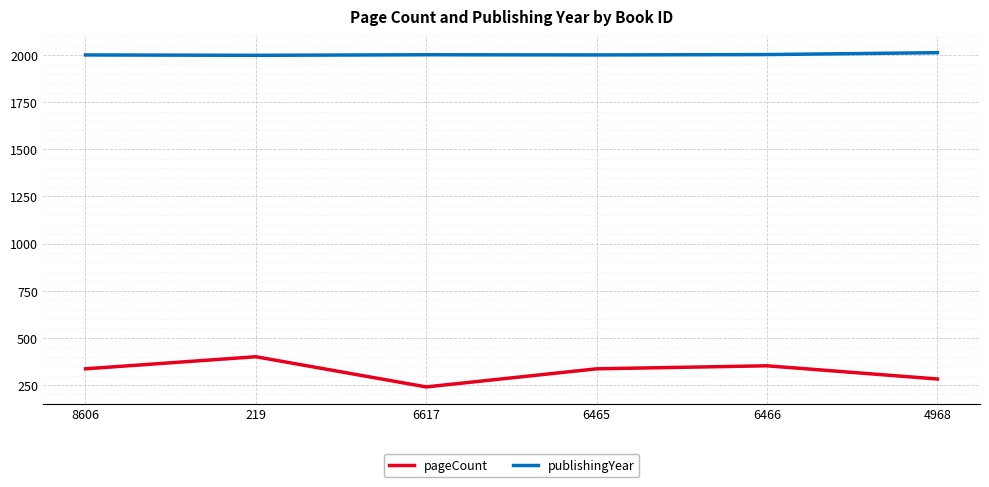

What is the maximum value shown in the chart?

2012